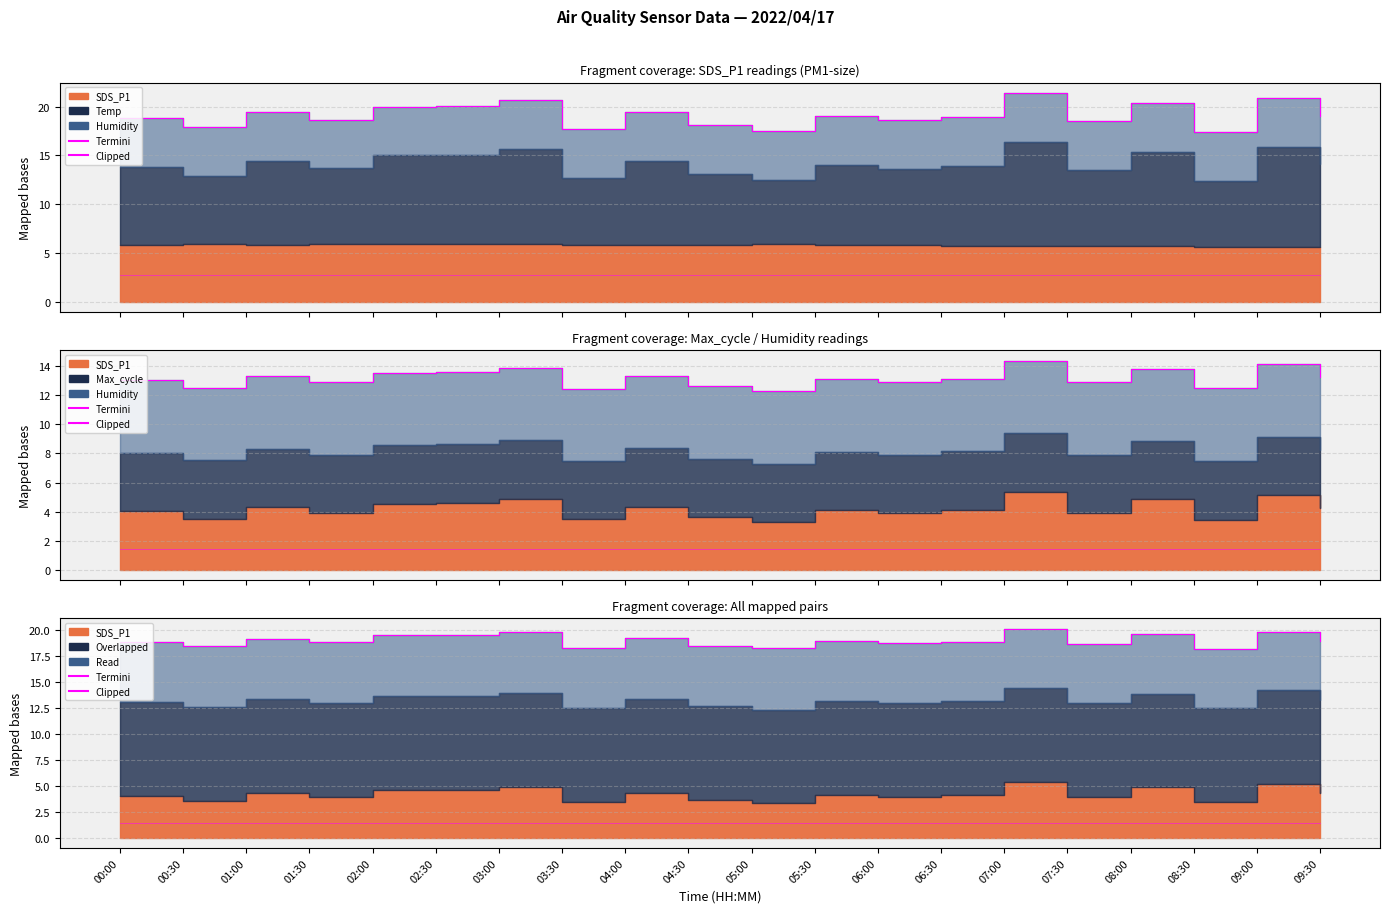

What is the difference between the highest and lowest values at 08:00?

18.1